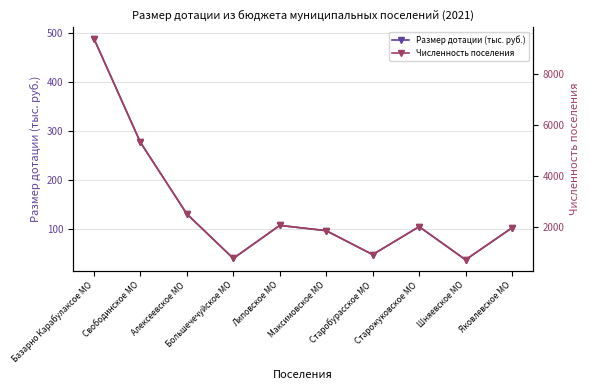

What is the total value across all series at Свободинское МО?

5613.7